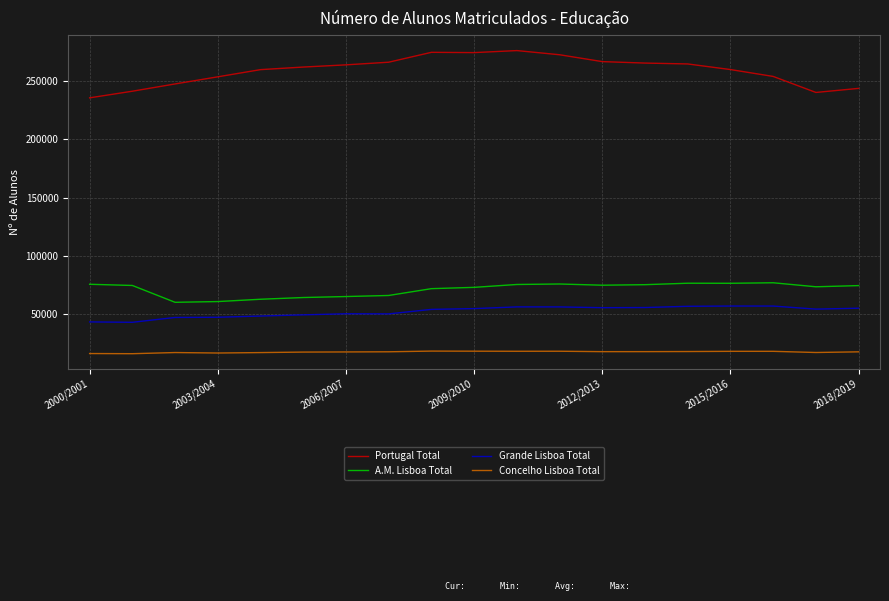

In Grande Lisboa Total, how many points are higher than both neighbors (excluding endpoints)?

3